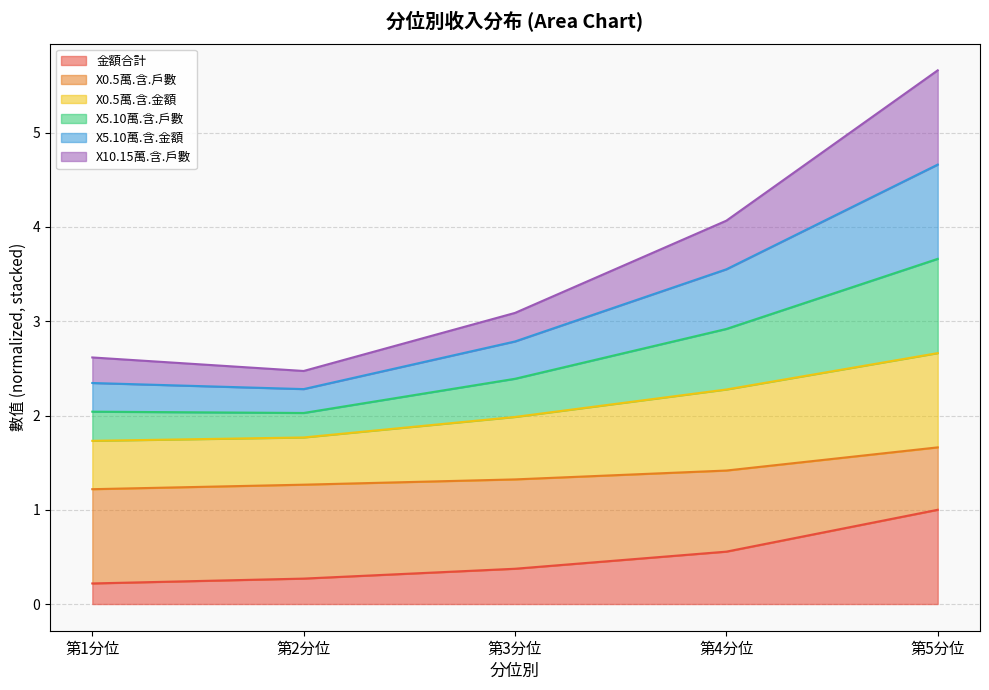

Count the number of categories in the chart.

5